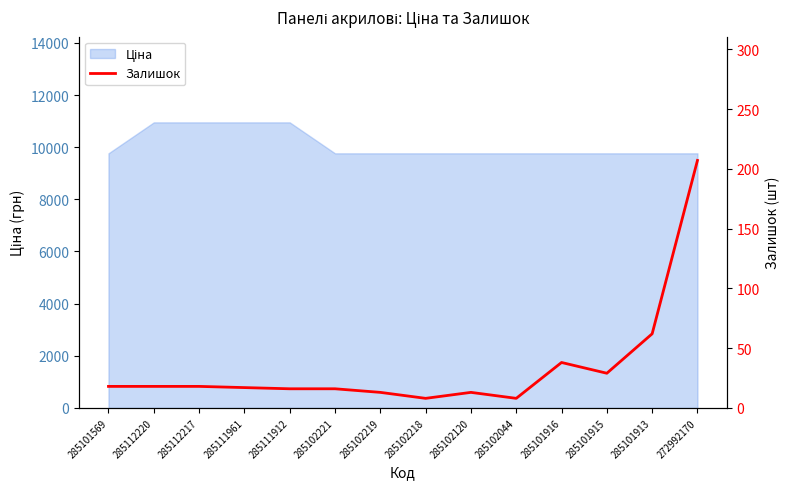

True or false: the data shows 8 at 285102218.

True